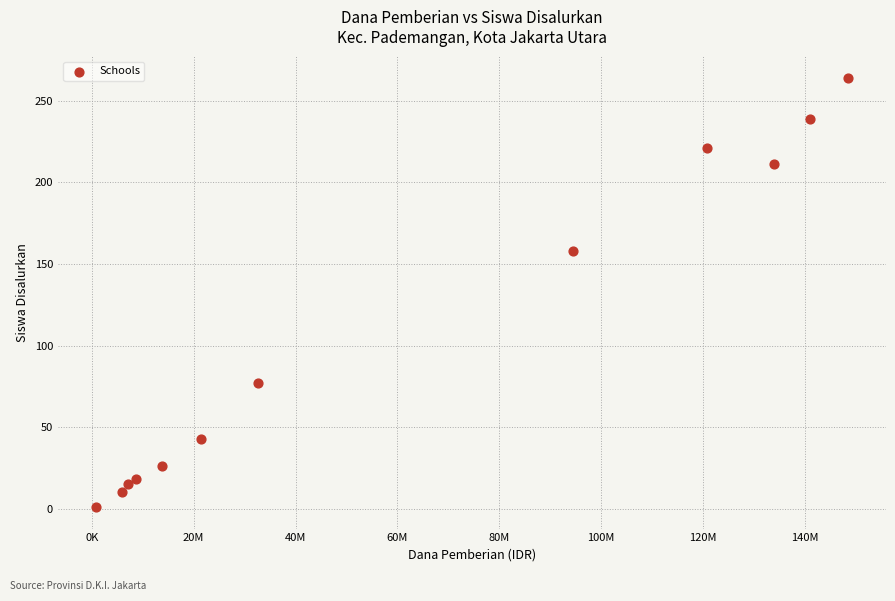

What is the average X value?

60750000